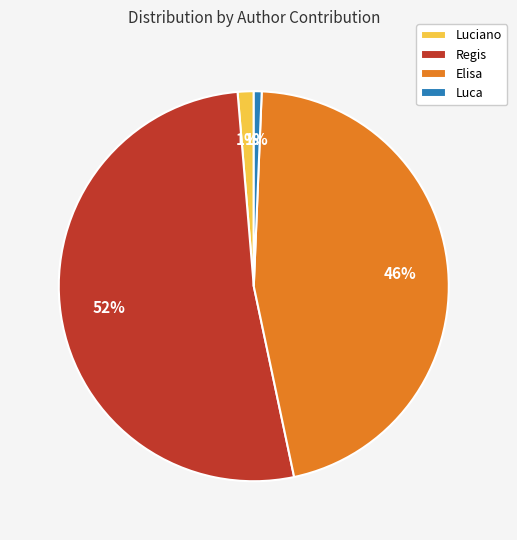

Between Luciano and Elisa, which is larger?

Elisa